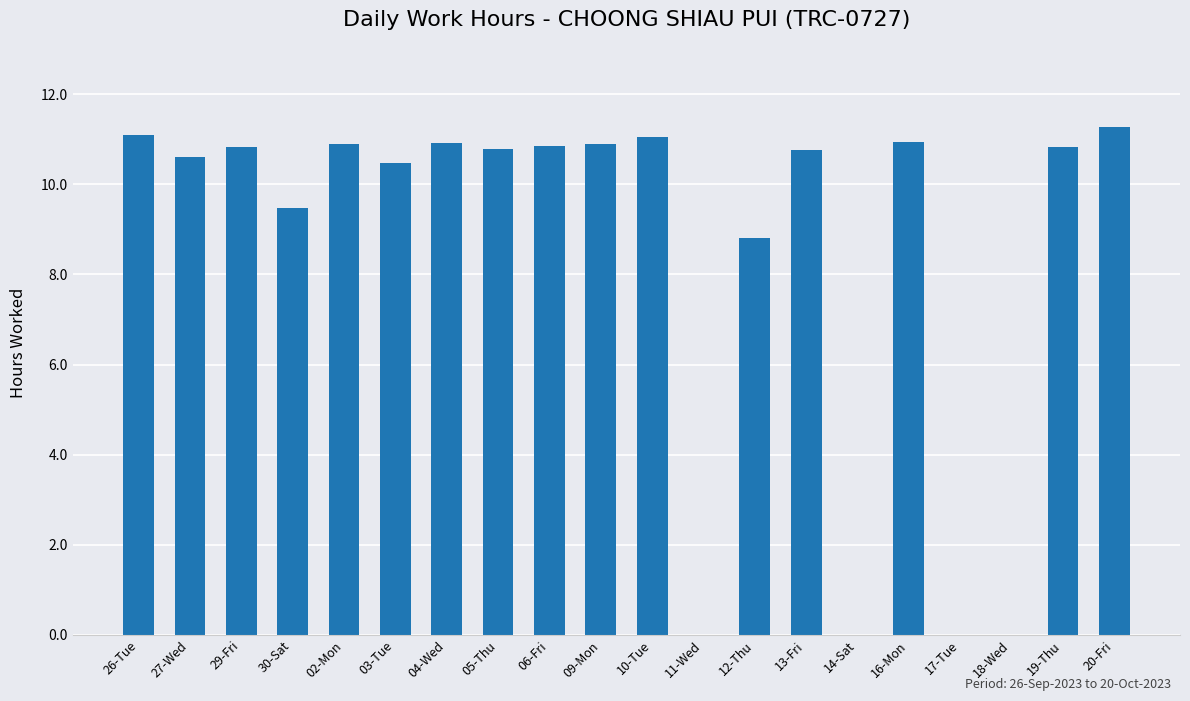

Which category has the highest value across all series?

20-Fri